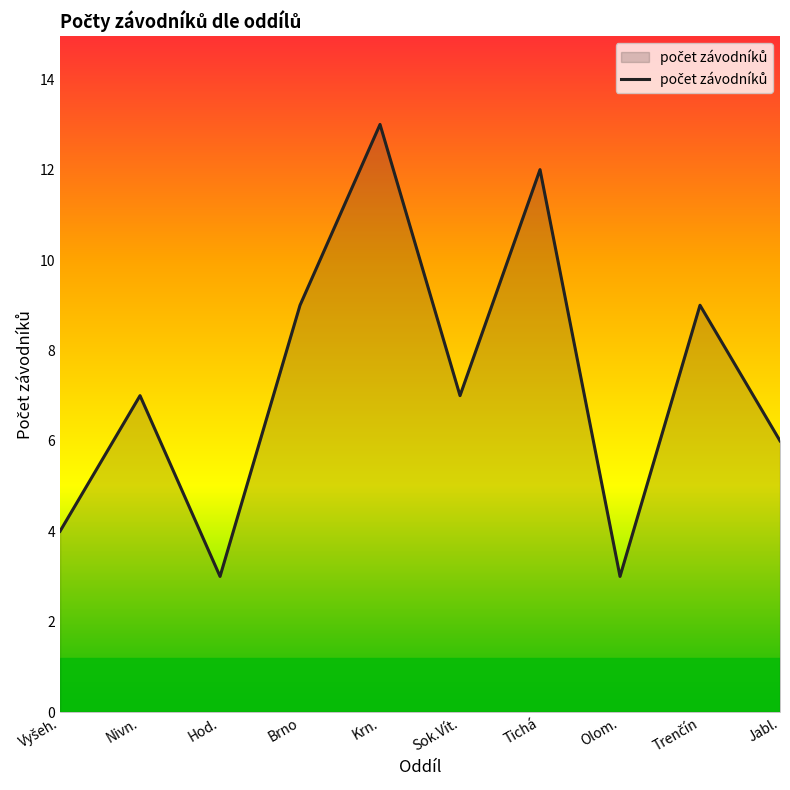

What position from the left is Hod.?

3